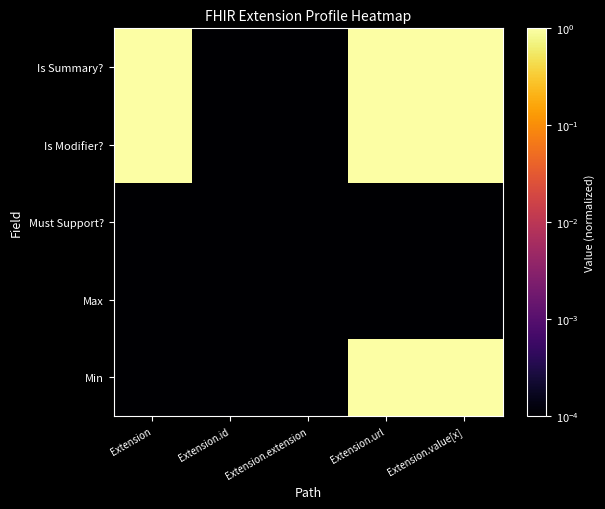

Rank the series at Extension.url from highest to lowest value.

Min, Is Modifier?, Is Summary?, Max, Must Support?